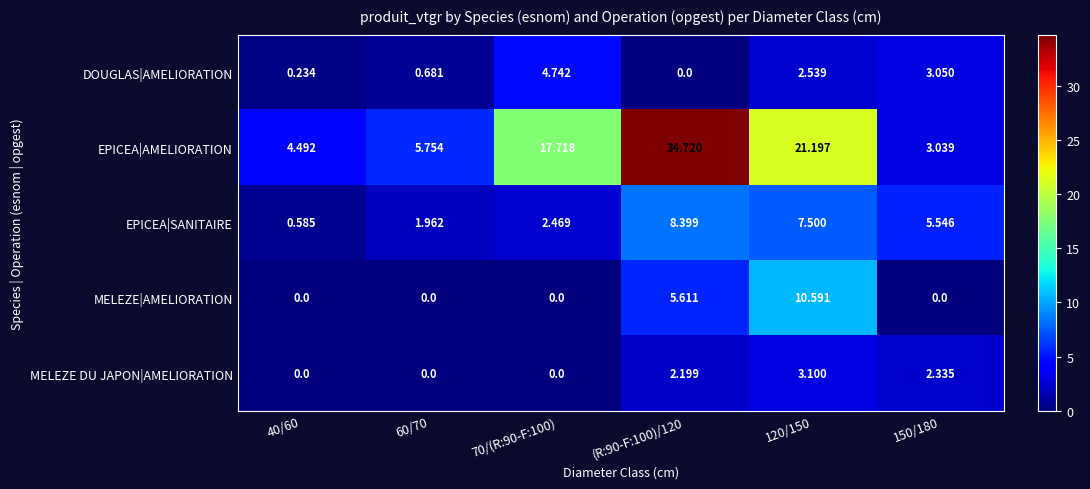

Is the value of EPICEA|SANITAIRE at 40/60 greater than the value of DOUGLAS|AMELIORATION at 150/180?

No